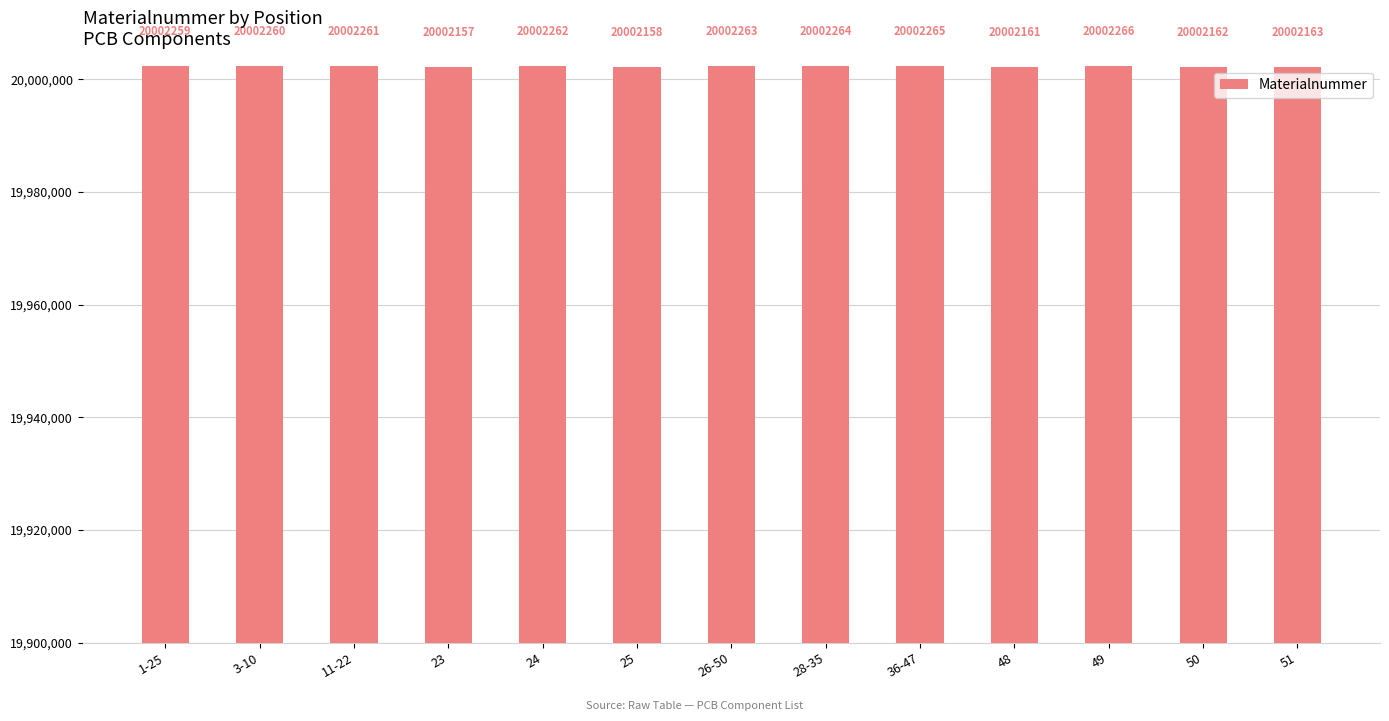

Which category has the lowest value across all series?

23